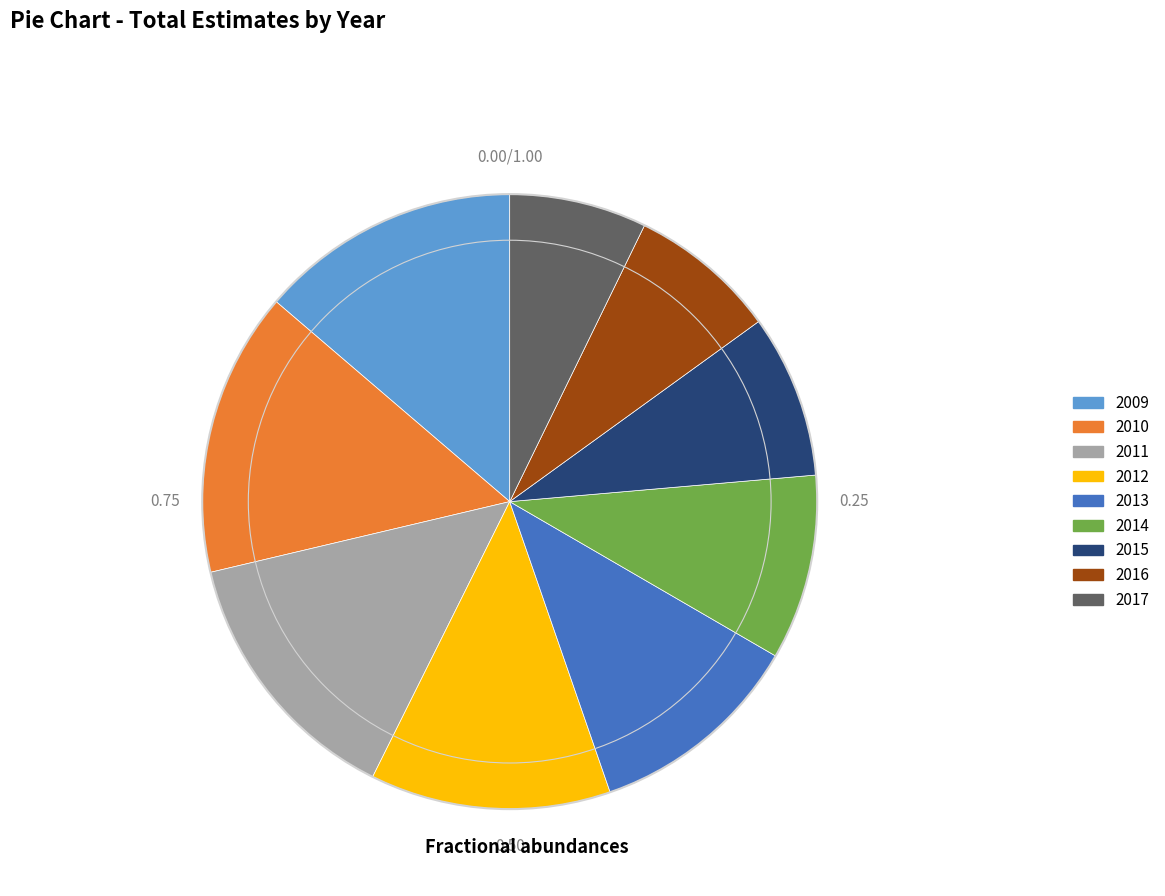

Is 2013 the majority of the pie?

No